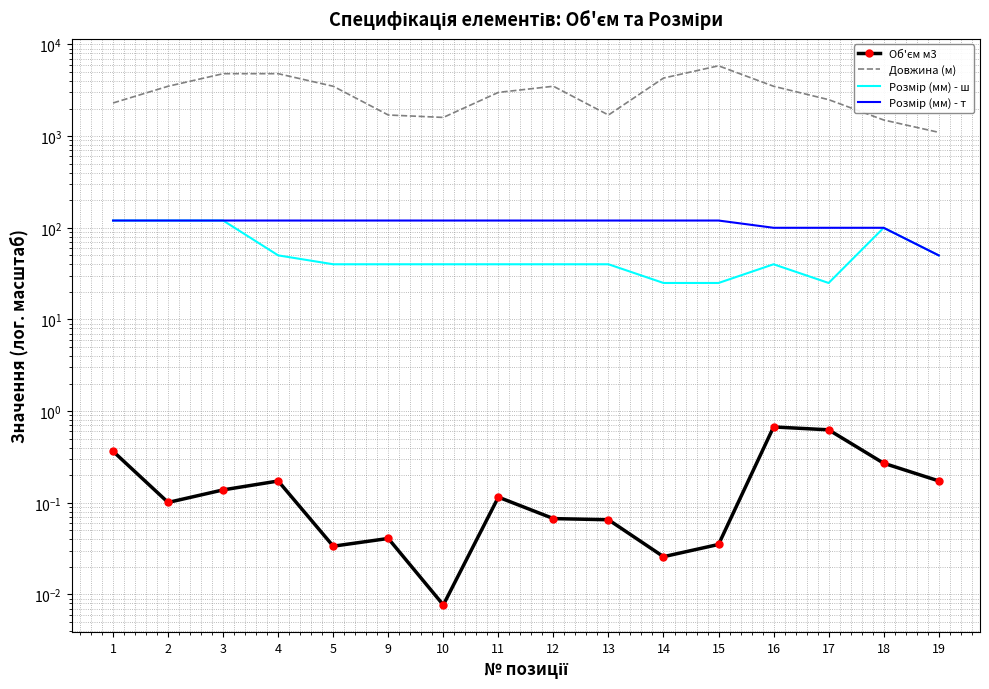

Which category has the lowest value in the Розмір (мм) - т series?

19